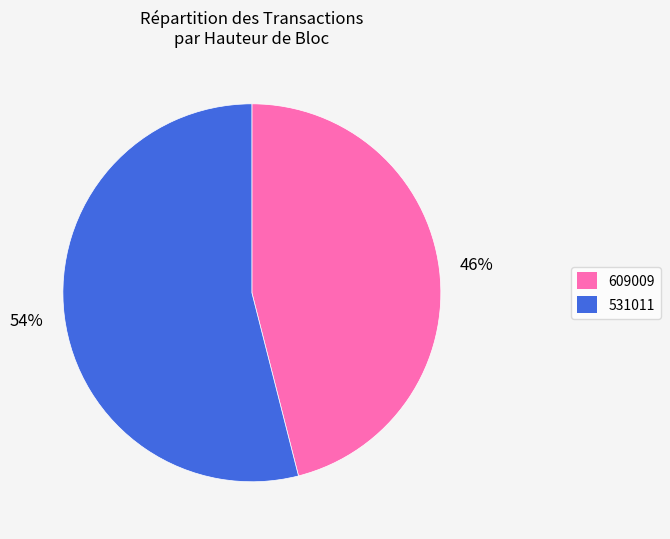

Do 531011 and 609009 together represent more than half of the pie?

Yes